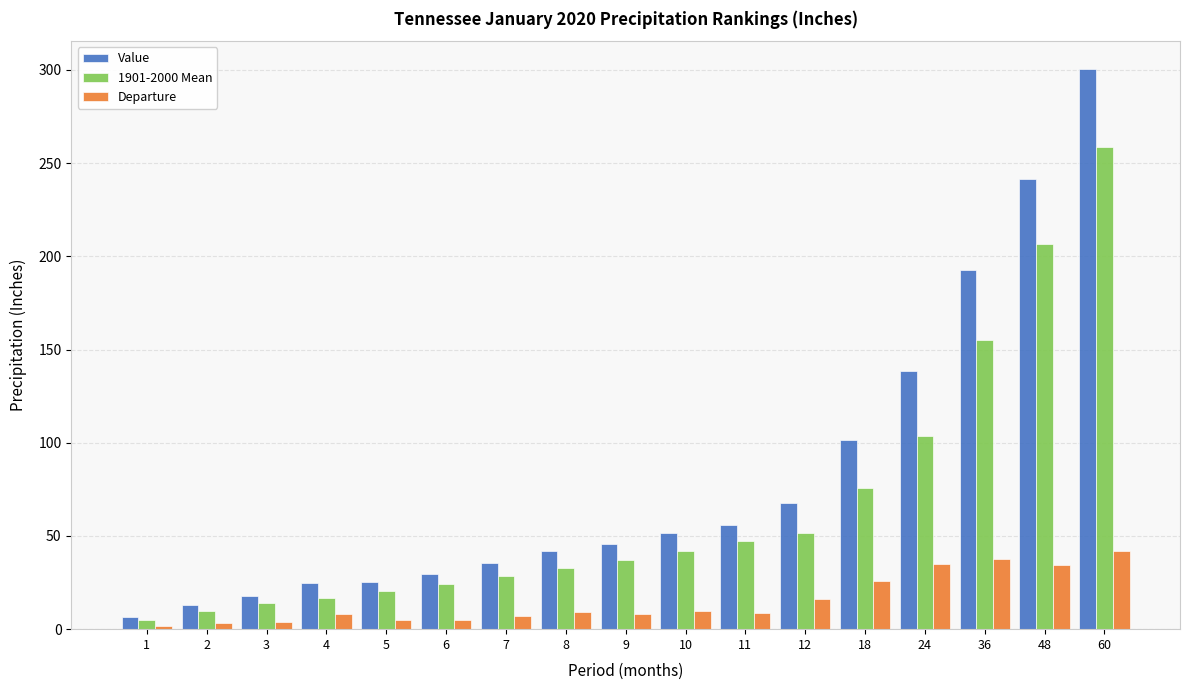

Are the bars grouped side by side (vs. stacked)?

Yes